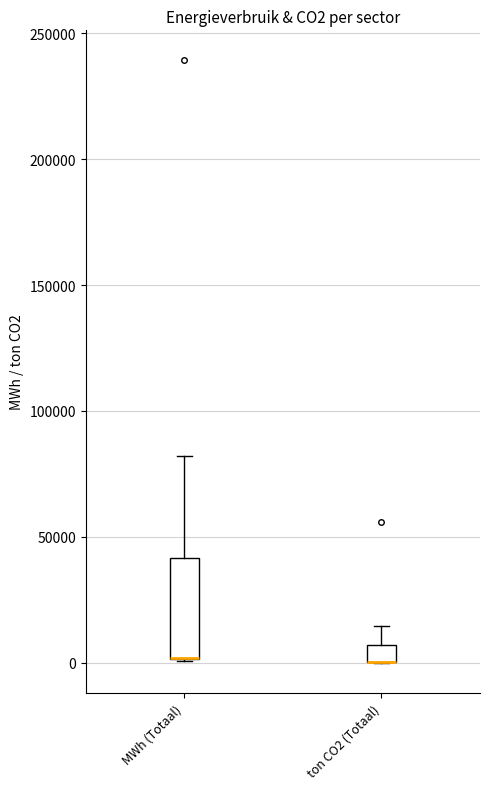

Where is the lower edge of the box for ton CO2 (Totaal) on the y-axis? The values are not printed on the chart, so give them approximately, as read against the axis.

0